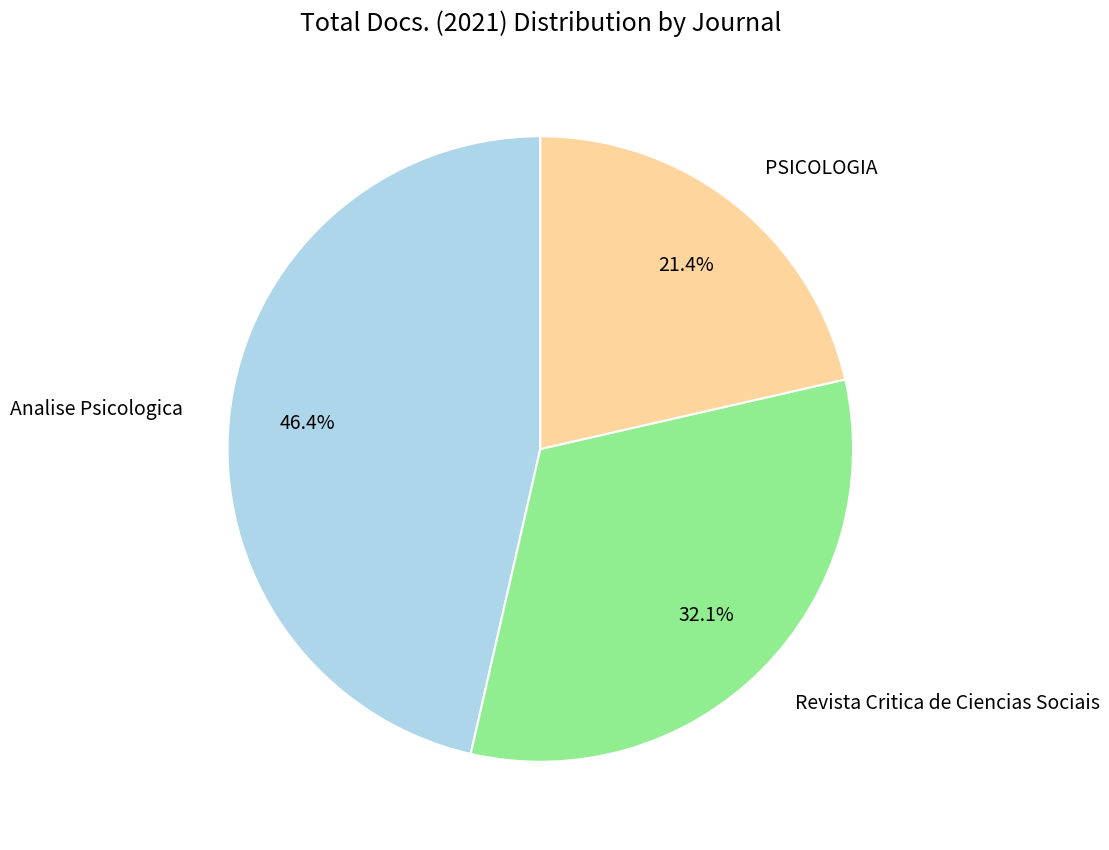

To the nearest percent, what is the combined percentage of Revista Critica de Ciencias Sociais and Analise Psicologica?

79%